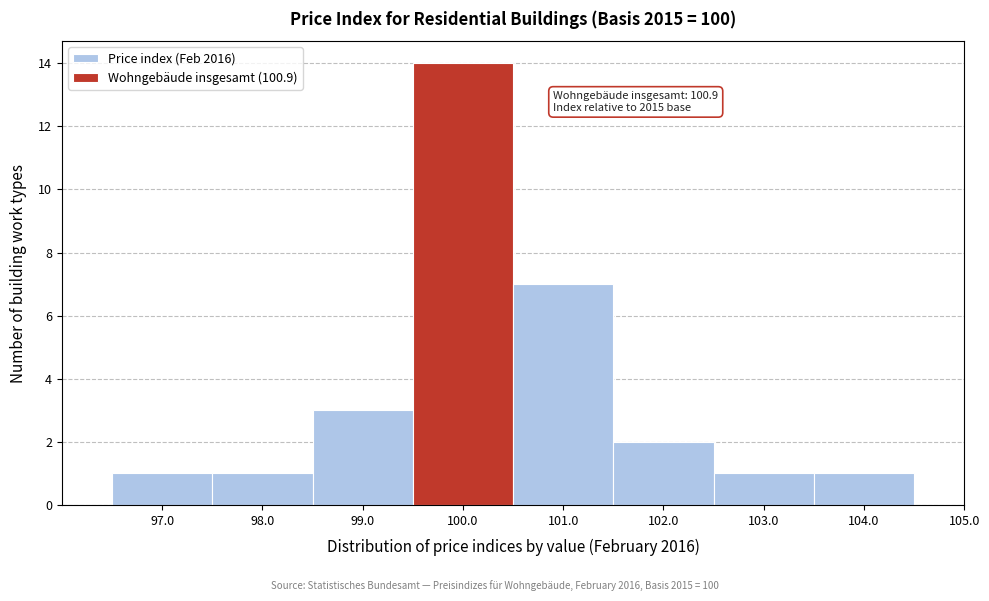

Reading left to right, transcribe all the data shown in this chart.

97.0=1	98.0=1	99.0=3	100.0=14	101.0=7	102.0=2	103.0=1	104.0=1